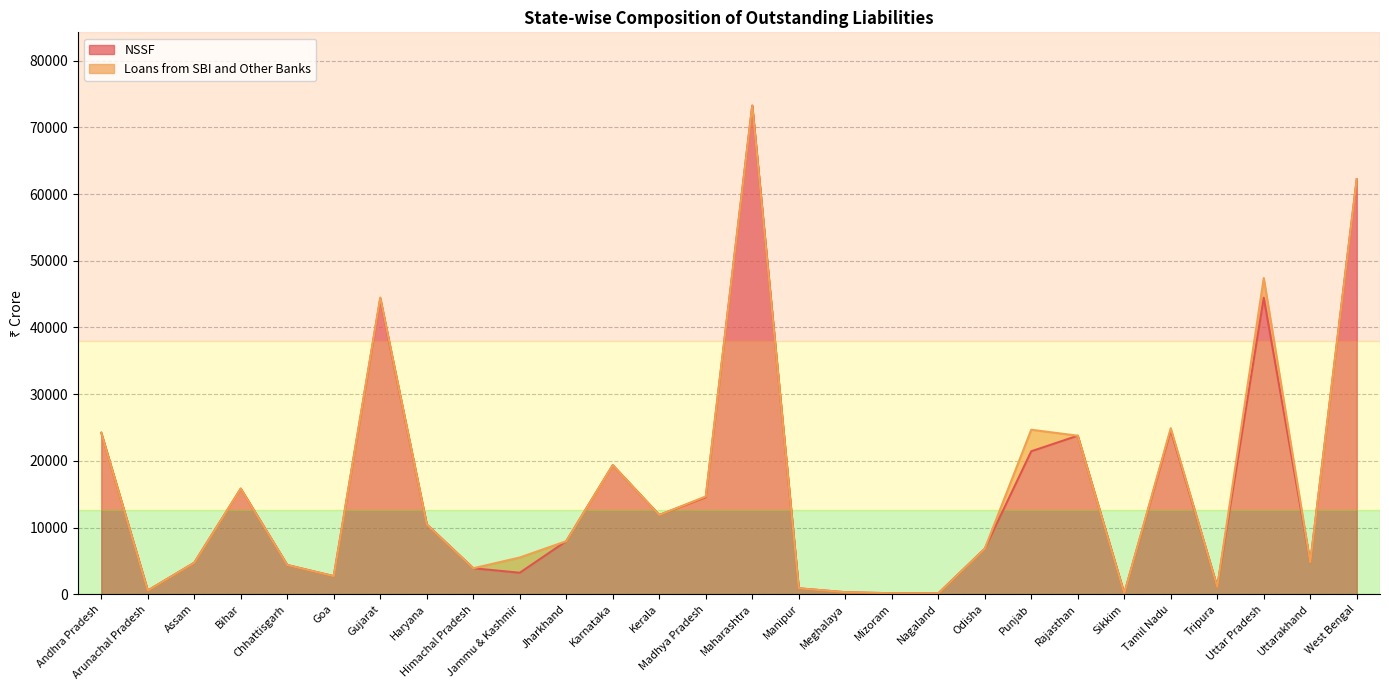

Between Jammu & Kashmir and Nagaland, which is larger?

Jammu & Kashmir